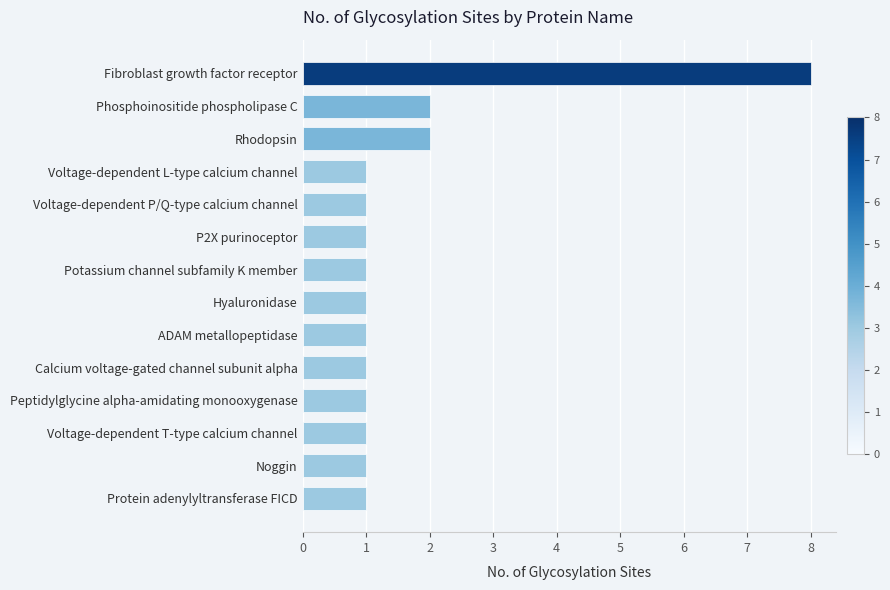

What is the difference between the maximum and minimum values?

7